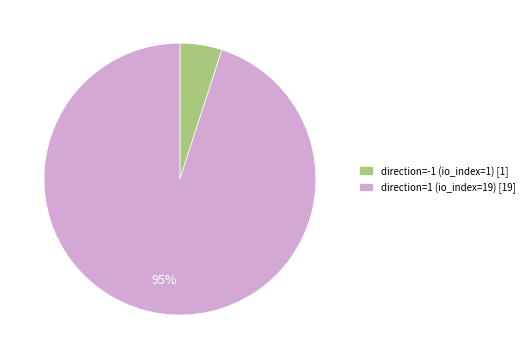

To the nearest percent, what portion does direction=-1 (io_index=1) represent?

5%